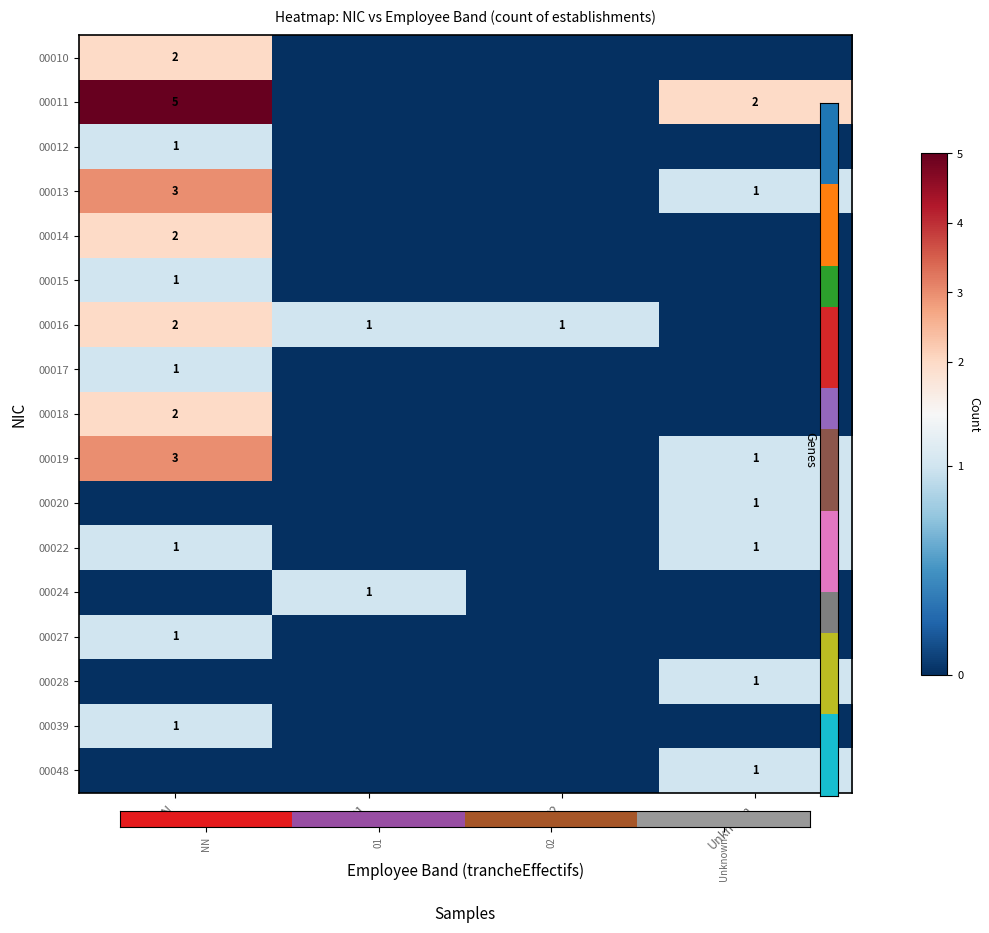

Which series has the largest total across all categories?

00011